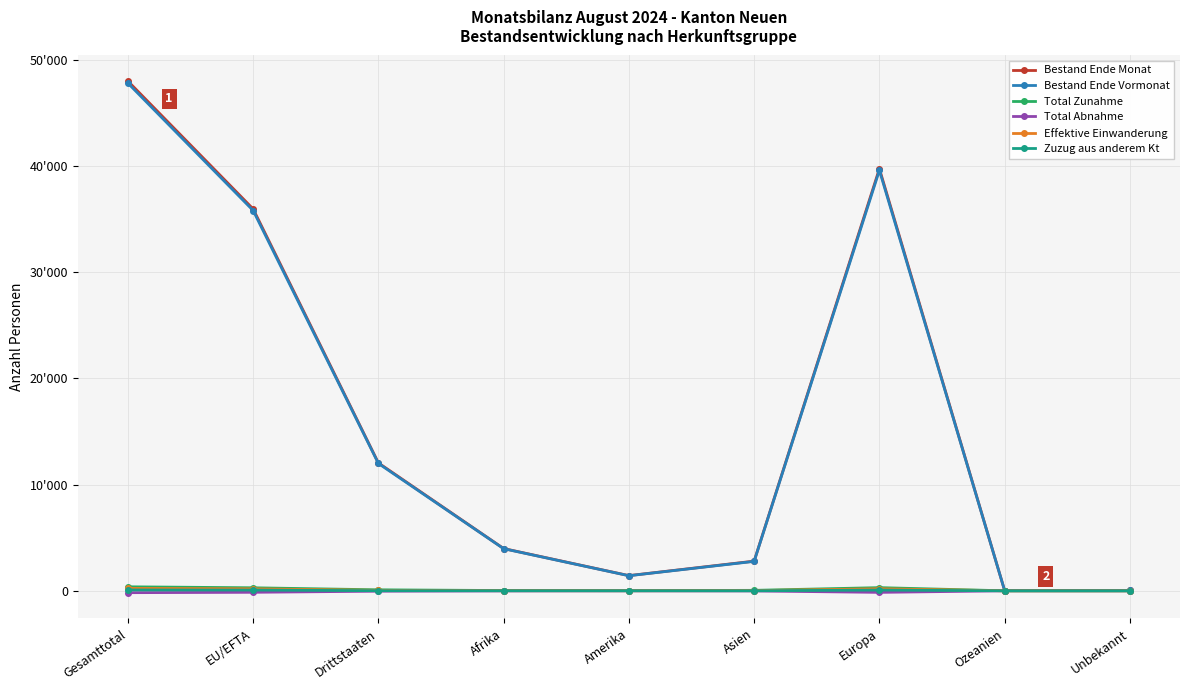

Is this an area chart (filled region under the line)?

No